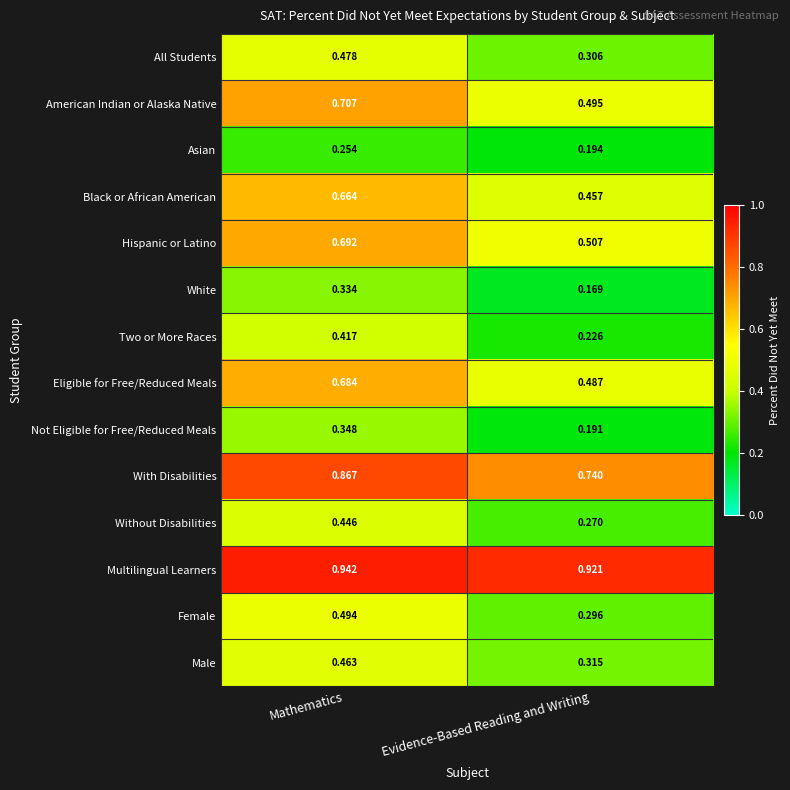

Which label corresponds to the smallest value in the chart?

Evidence-Based Reading and Writing